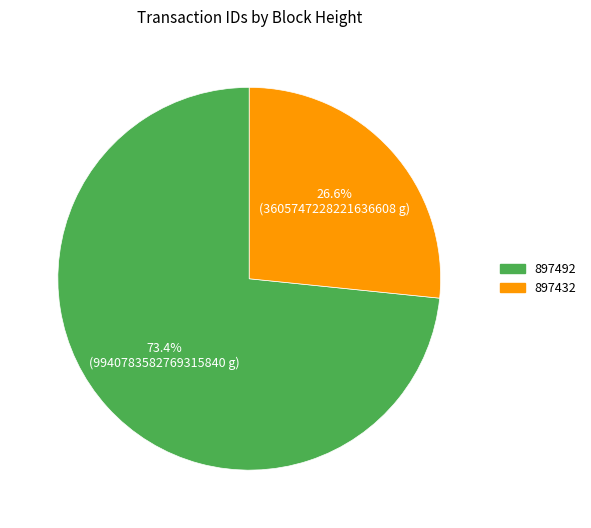

To the nearest percent, what portion does 897432 represent?

27%